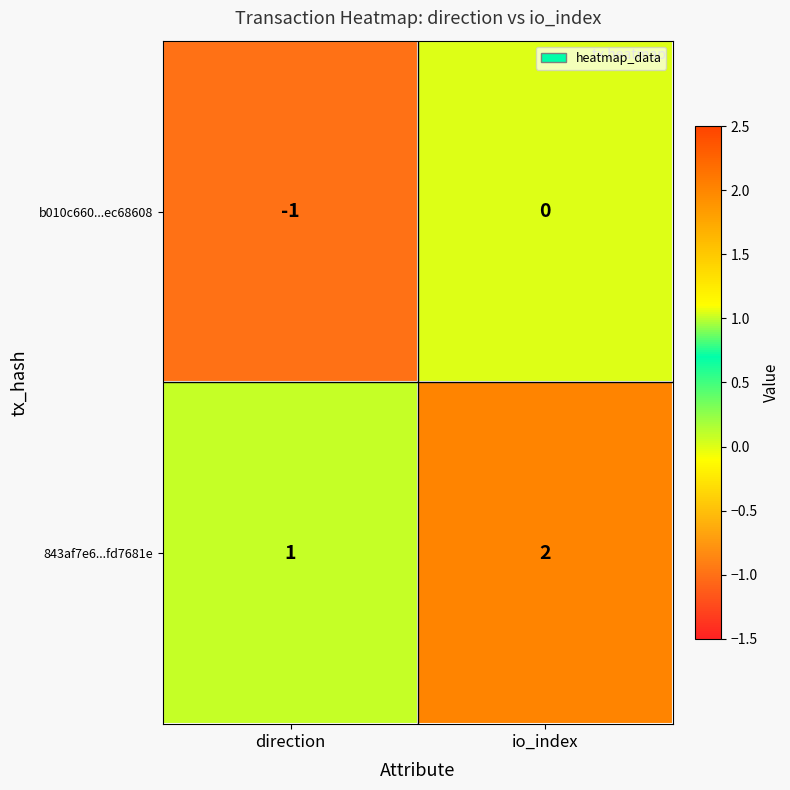

Reading right to left, what are all the values shown in this chart?

b010c660...ec68608: 0	-1
843af7e6...fd7681e: 2	1